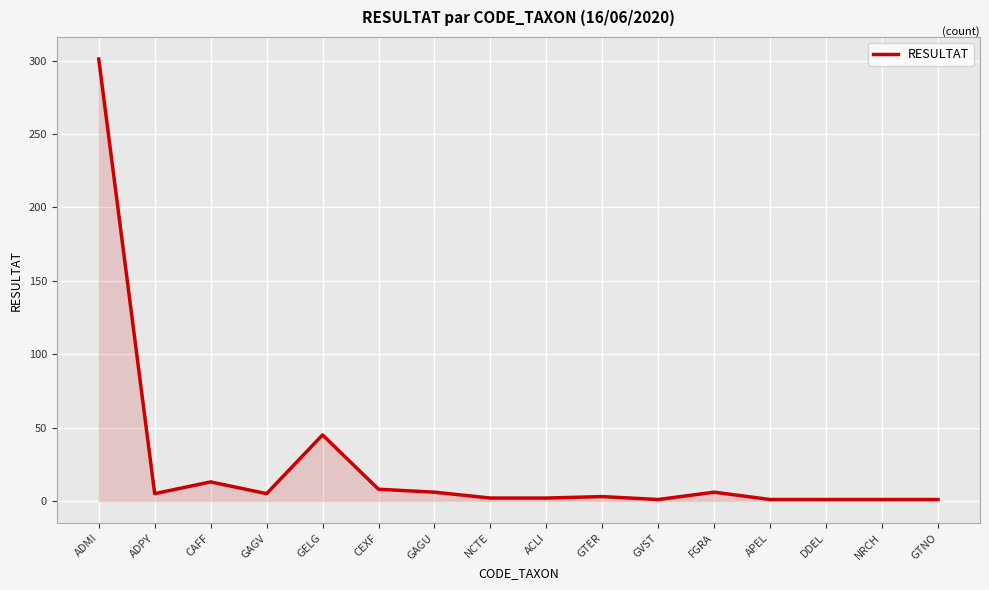

The value at GAGU is 6. True or false?

True